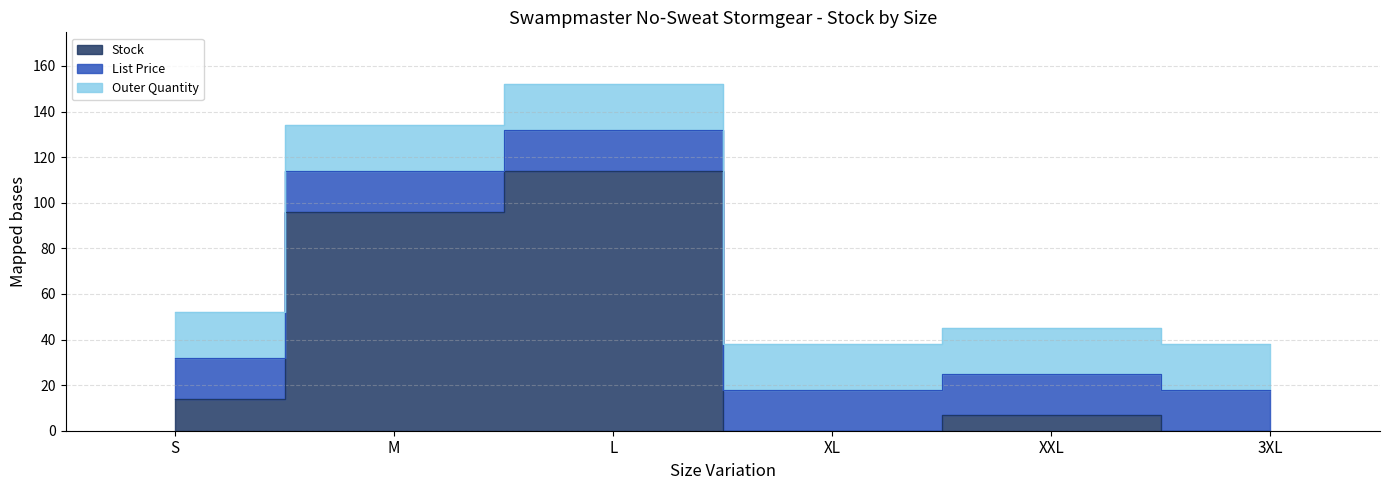

Where is Outer Quantity nearest to the value 20?

S